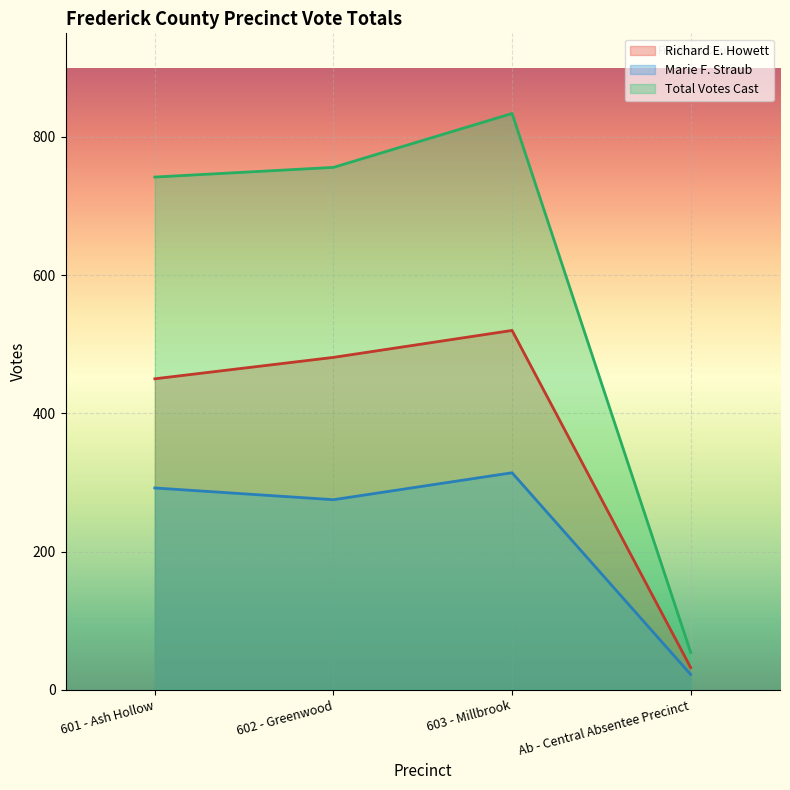

Is the value of Richard E. Howett at Ab - Central Absentee Precinct greater than the value of Total Votes Cast at 603 - Millbrook?

No